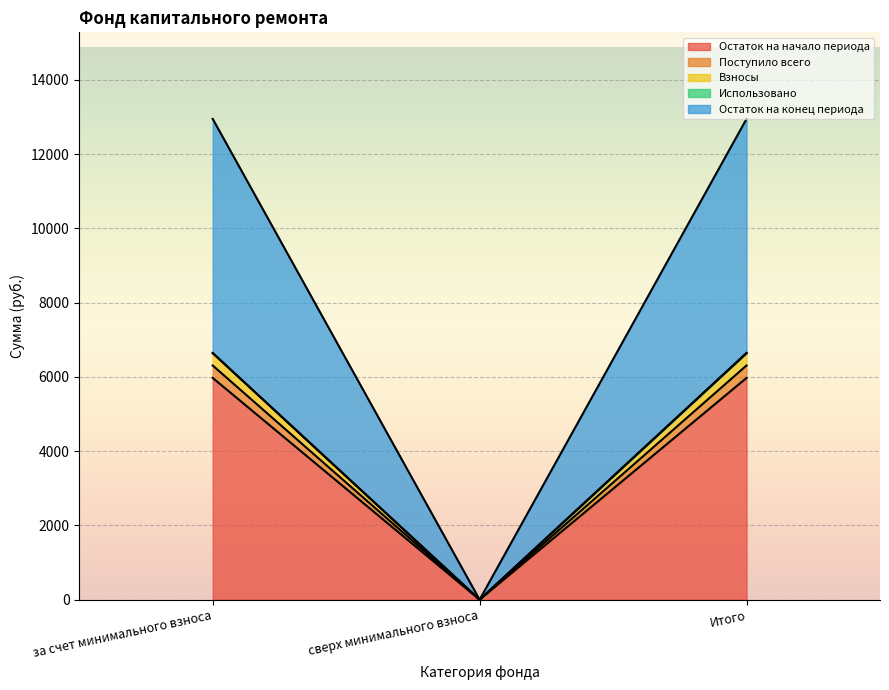

What is the maximum value for Остаток на начало периода?

5971.8